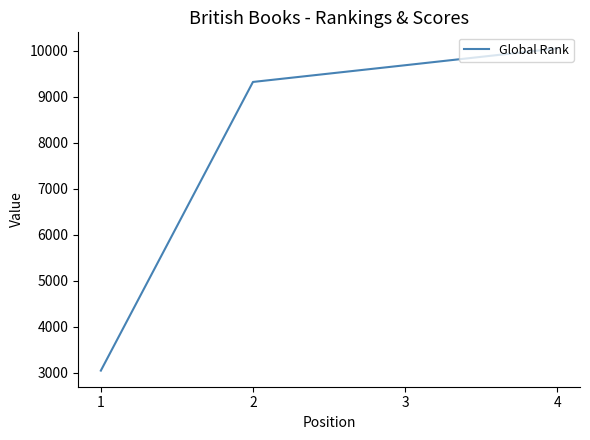

Reading left to right, transcribe all the data shown in this chart.

3049	9320	9683	10048